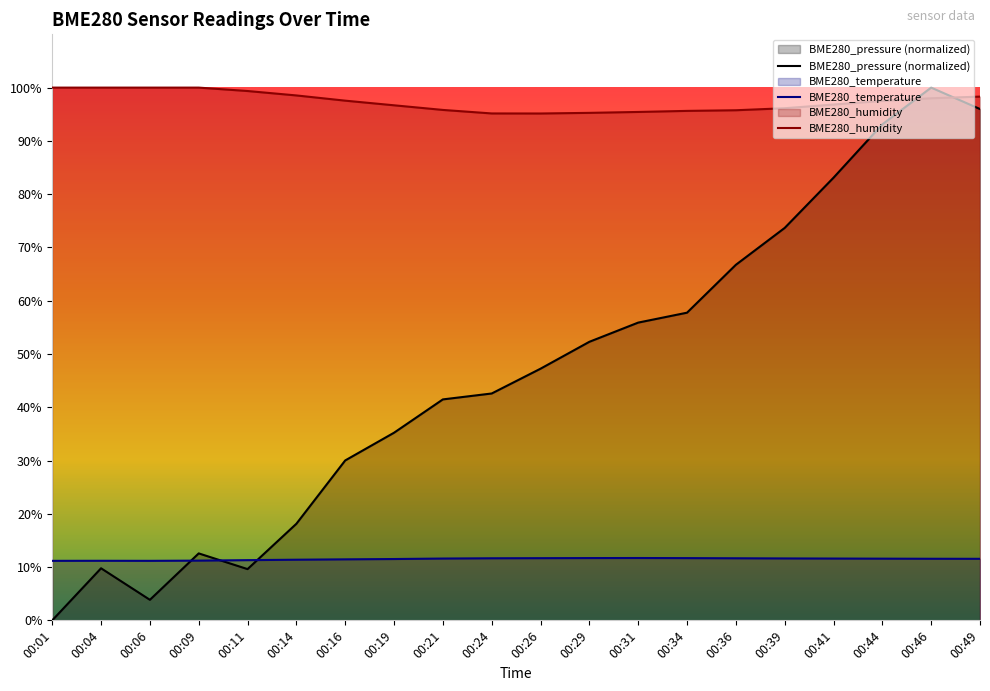

What is the average value of the BME280_temperature series?

11.5